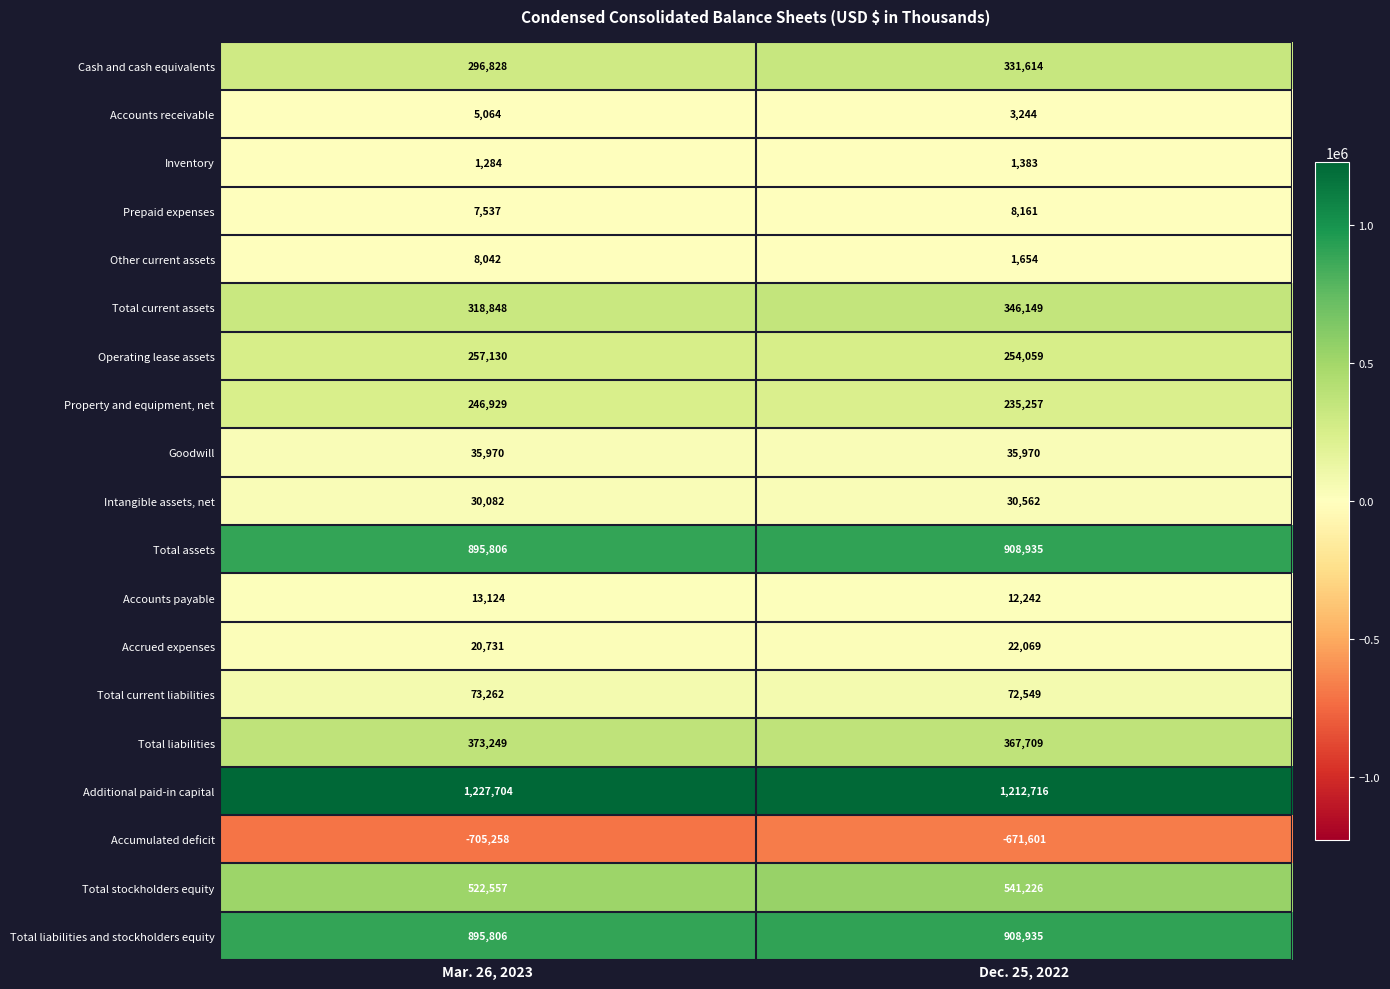

What is the difference between the Inventory values at Dec. 25, 2022 and Mar. 26, 2023?

99